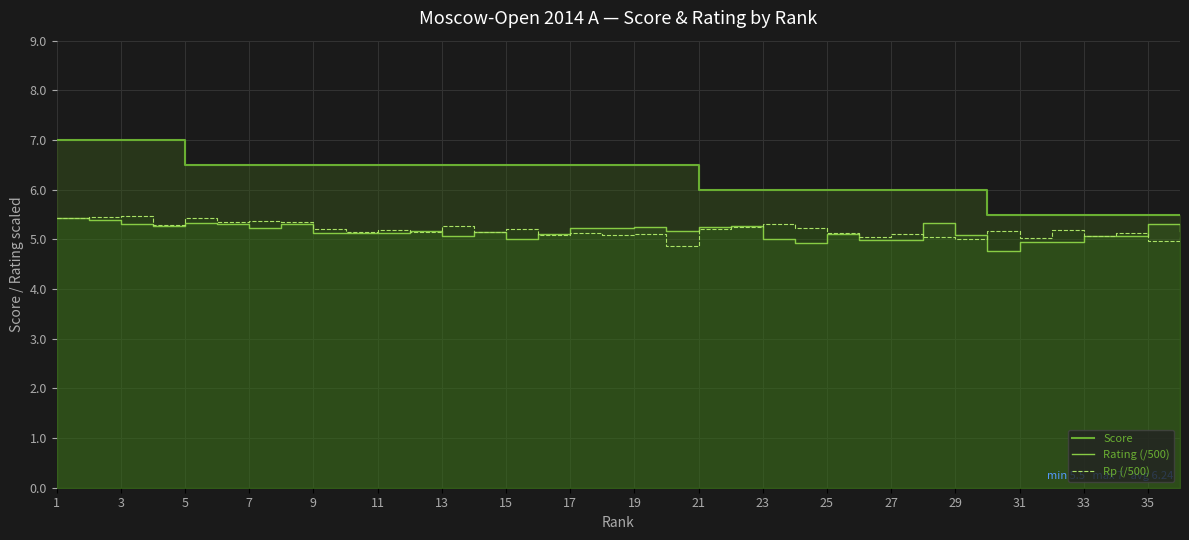

What is the sum of all Score values?

224.5